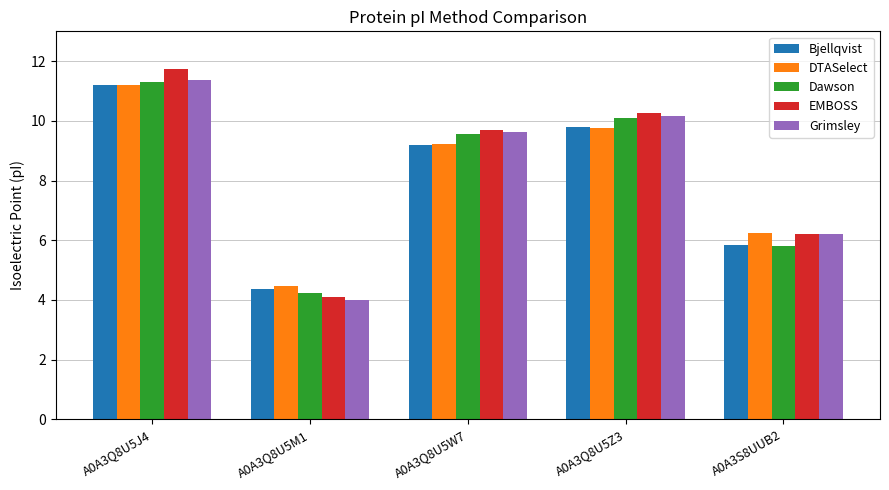

How many groups of bars are there?

5